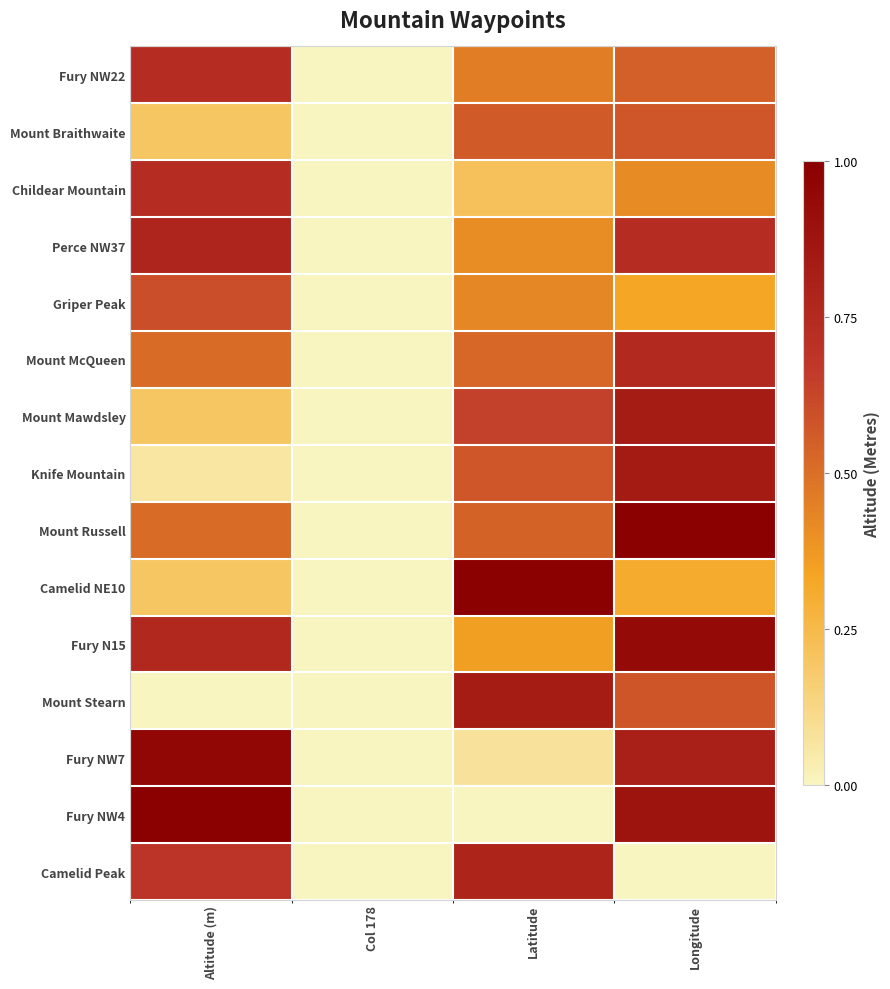

At which category is the sum across all series the highest?

Longitude